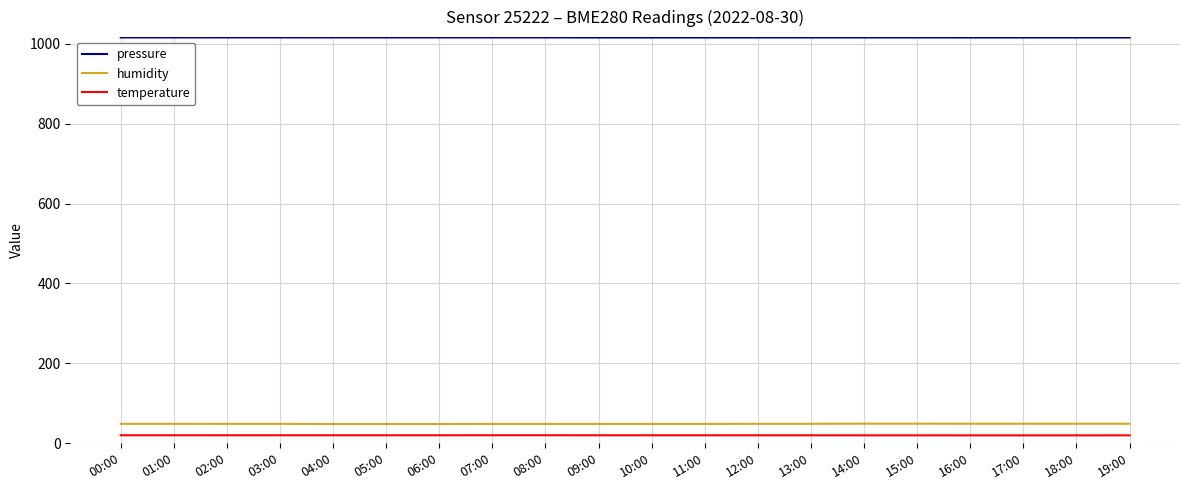

Which series has the largest total across all categories?

pressure